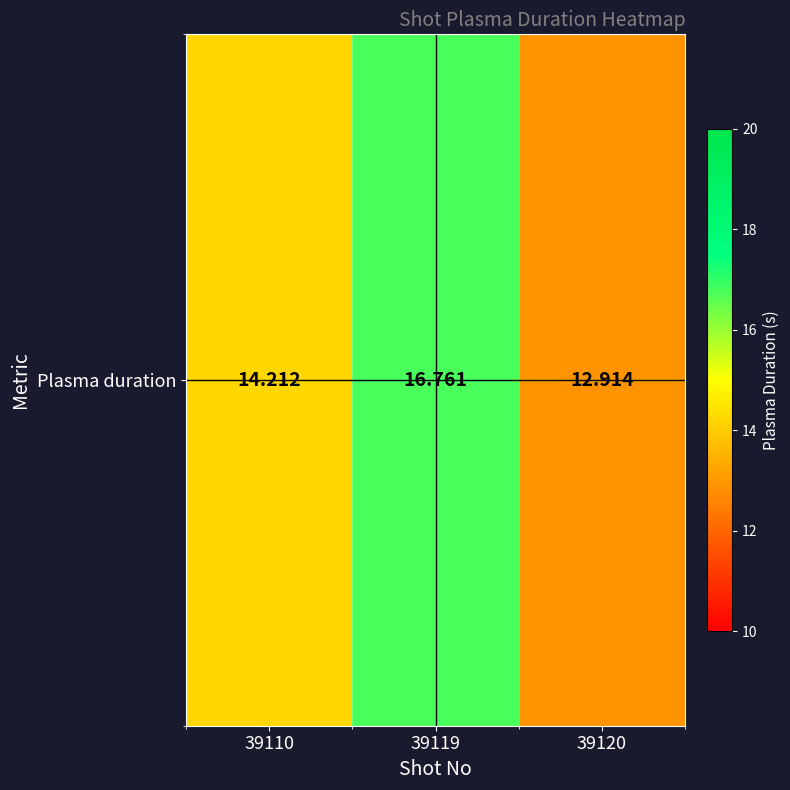

What is the change in value from 39110 to 39119?

+2.5